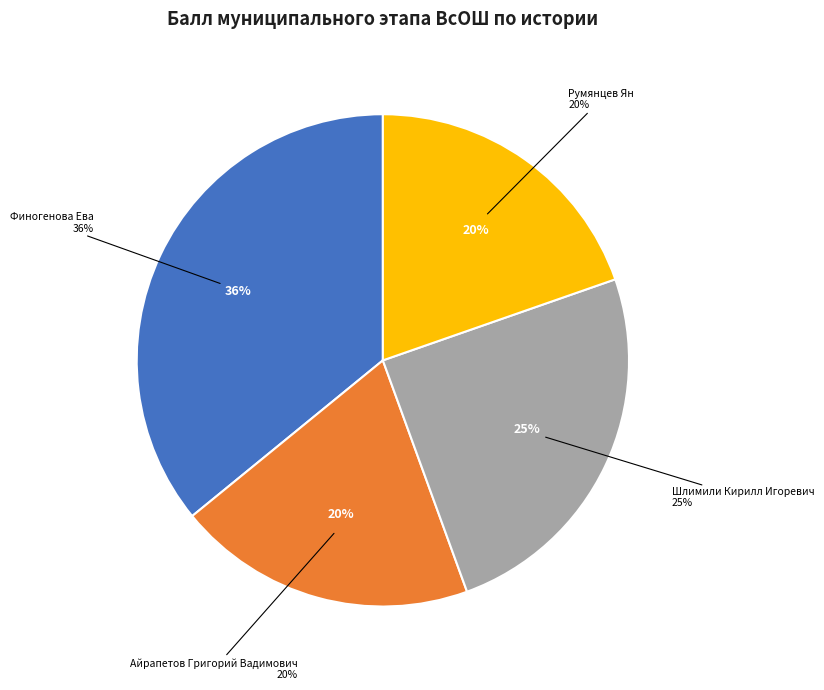

Which slice is the largest?

Финогенова Ева